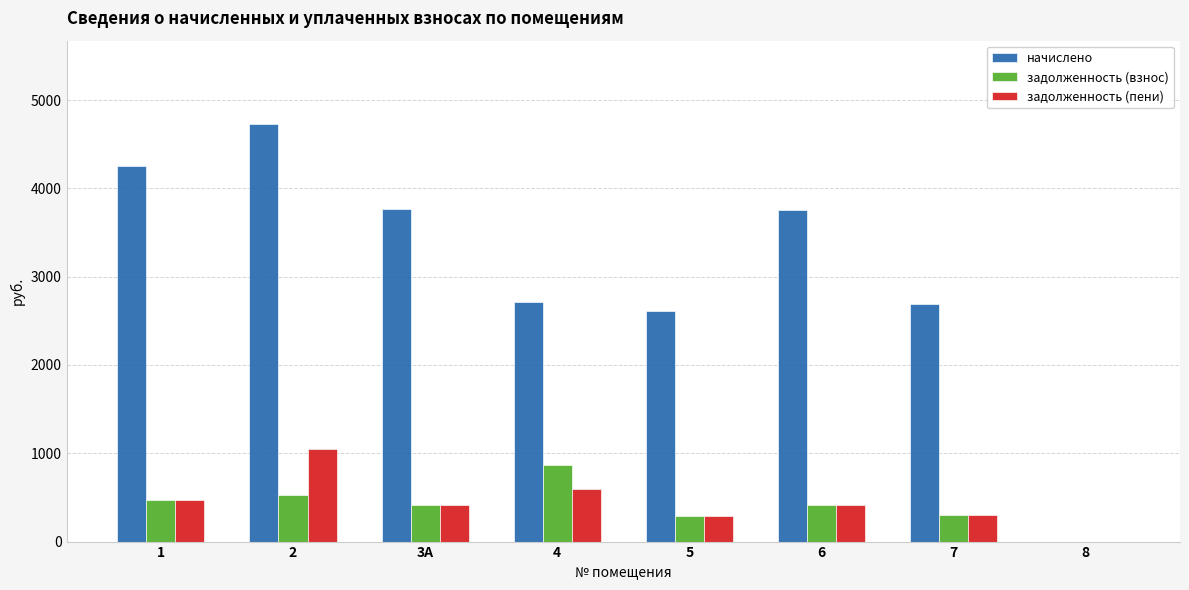

What is the sum of the начислено values at 3А and 4?

6470.1